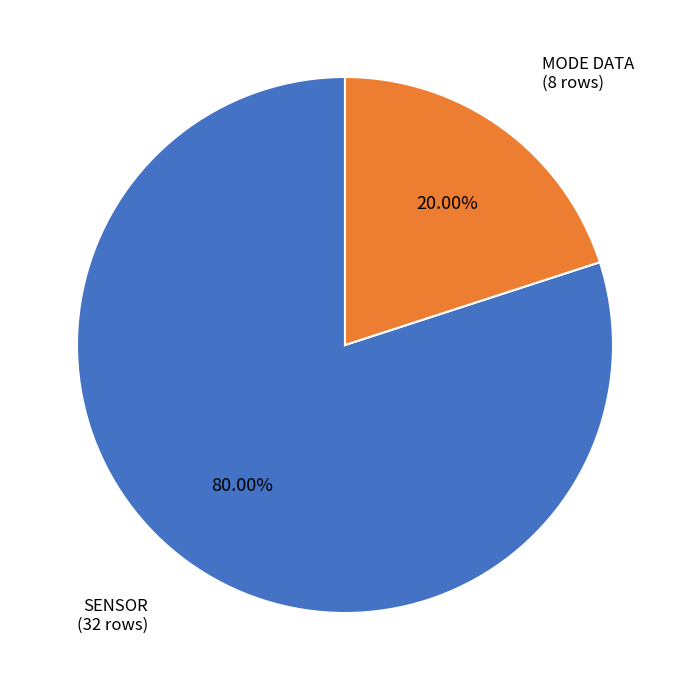

How many slices are in this pie chart?

2